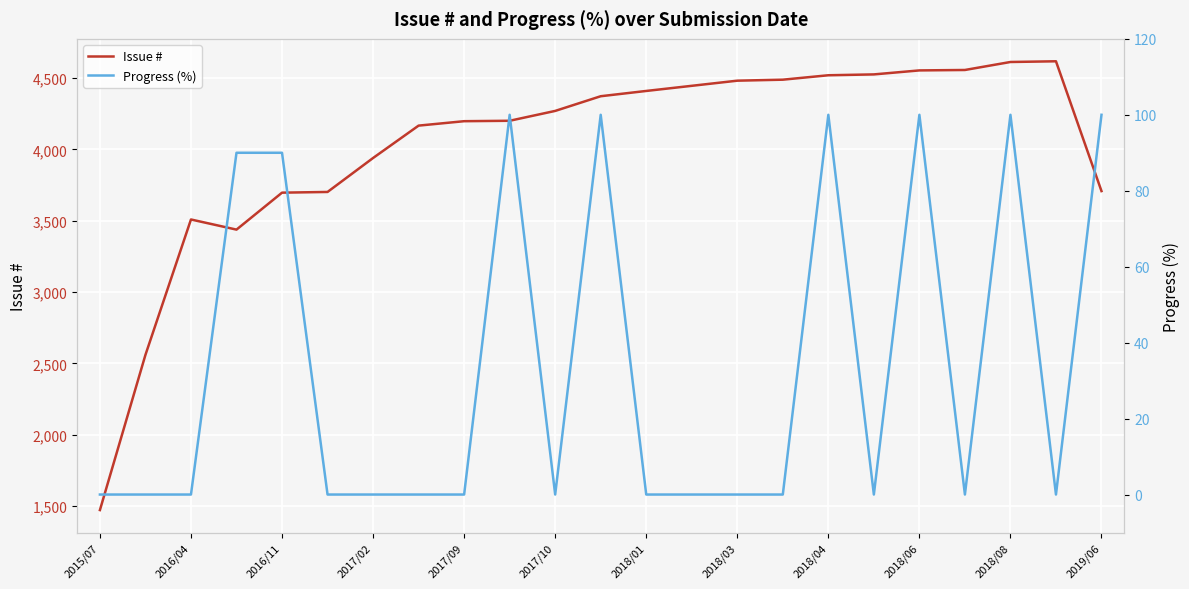

Is it true that Issue # equals 6931 at 2018/03?

False